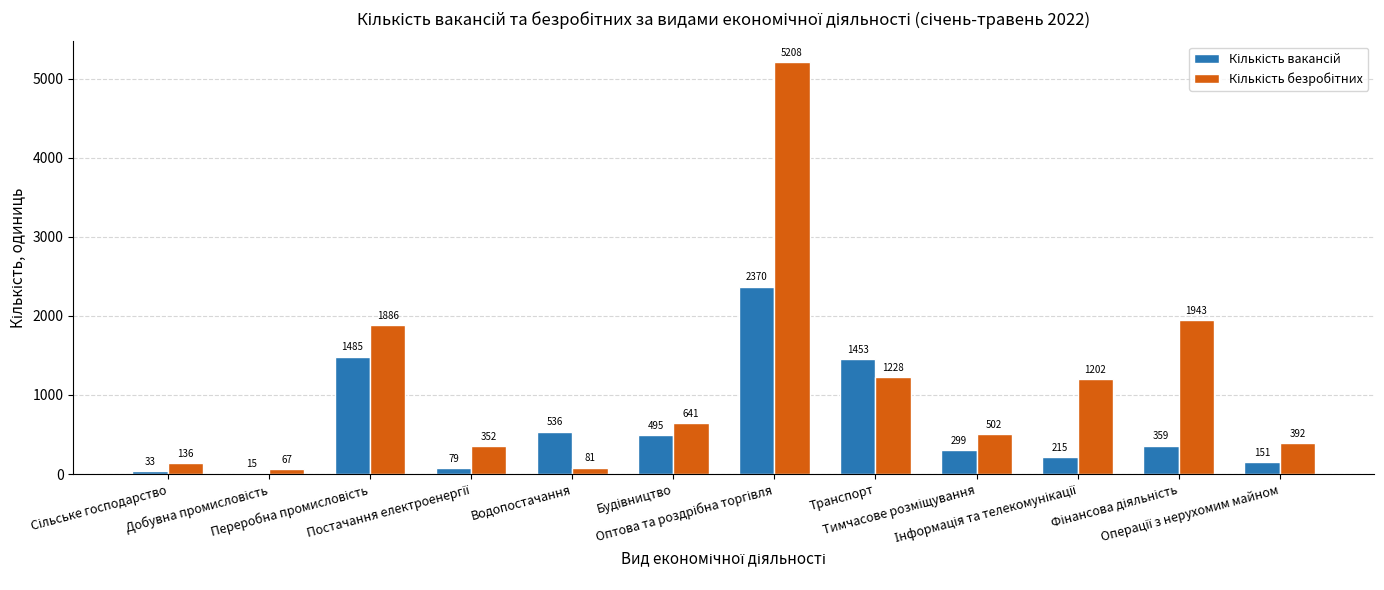

Does the chart contain stacked bars?

No